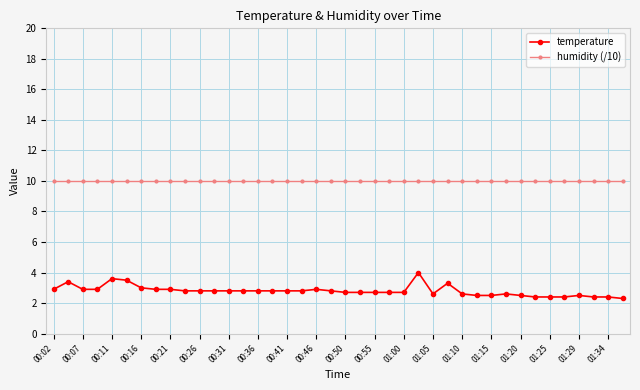

True or false: humidity (/10) and temperature cross at least once.

False